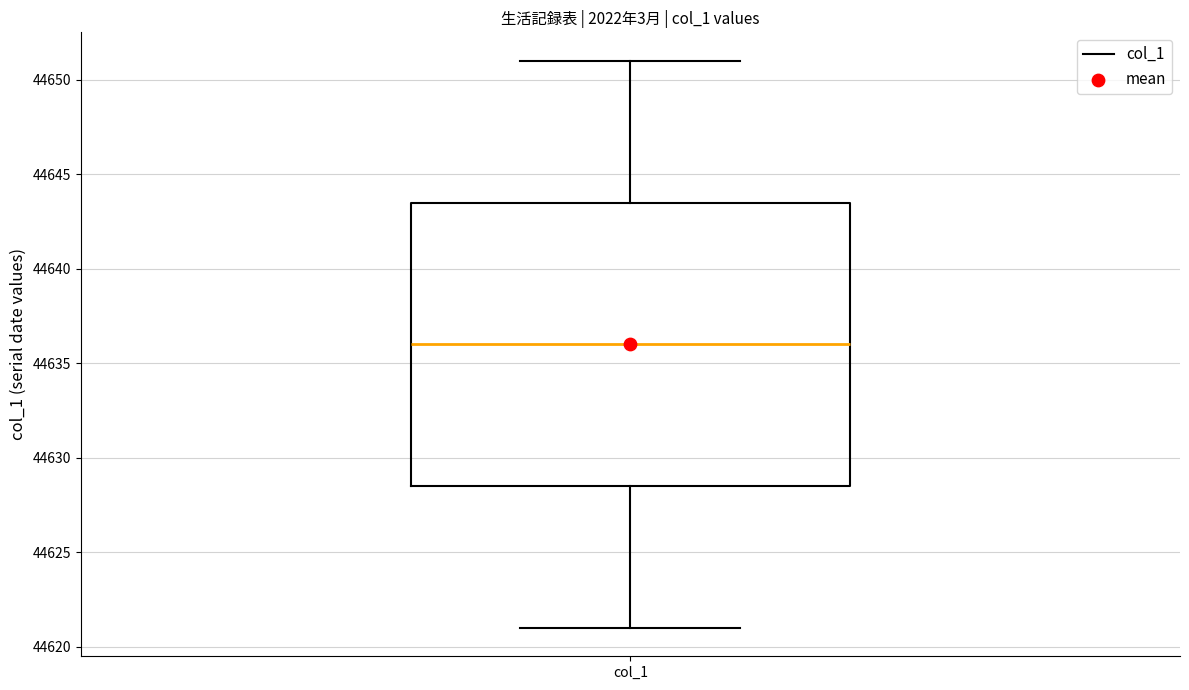

Transcribe this box plot: give where the median line is, the range the box spans, and where the two whiskers end, as read against the y-axis. The values are not printed on the chart, so give them approximately, as read against the axis.

median 44636.0, box 44628.5 to 44643.5, whiskers 44621.0 to 44651.0